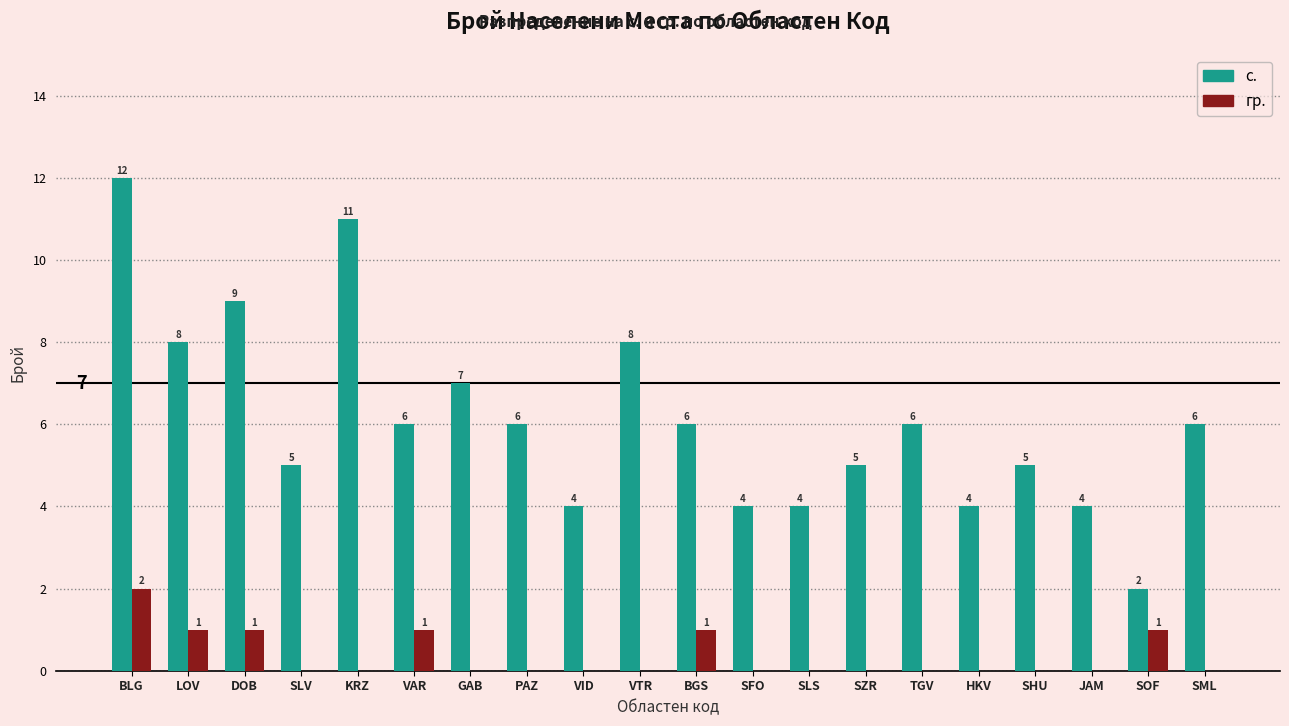

The гр. series shows 1 at VTR. True or false?

False